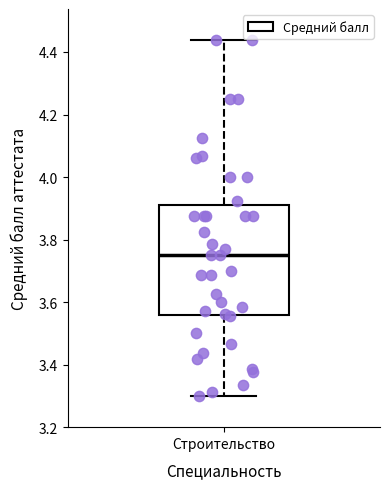

Transcribe this box plot: give where the median line is, the range the box spans, and where the two whiskers end, as read against the y-axis. The values are not printed on the chart, so give them approximately, as read against the axis.

median 3.76, box 3.56 to 3.92, whiskers 3.30 to 4.44